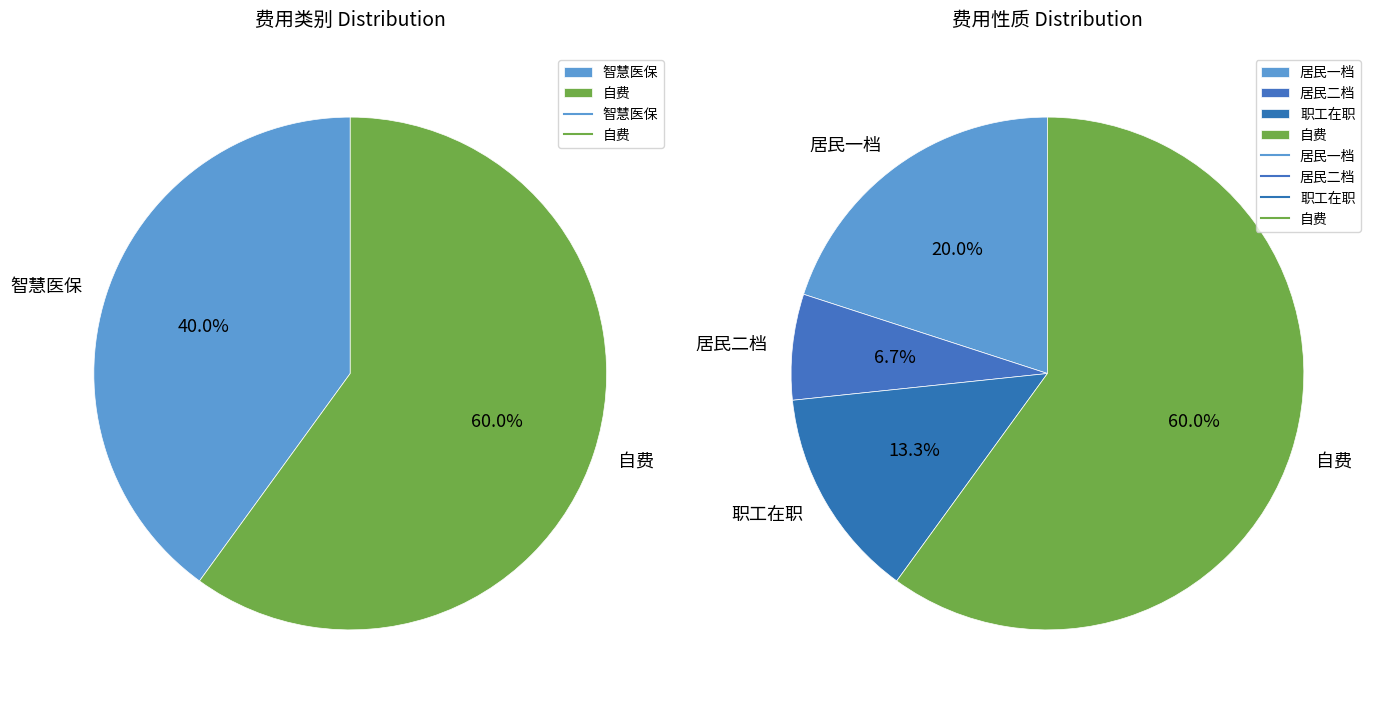

What portion of the pie excludes 智慧医保?

60.0%